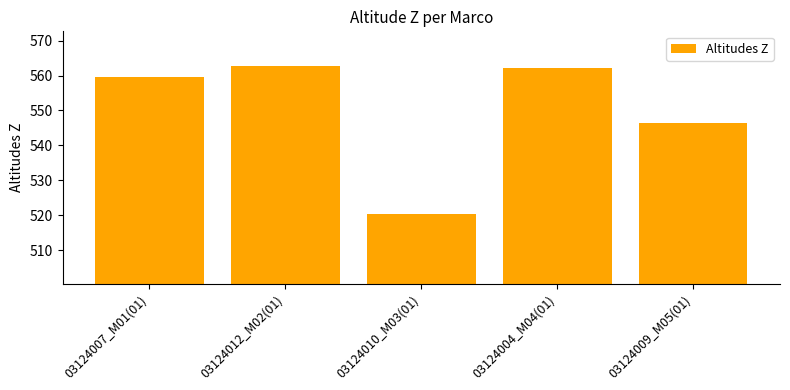

What is the smallest value displayed?

520.4